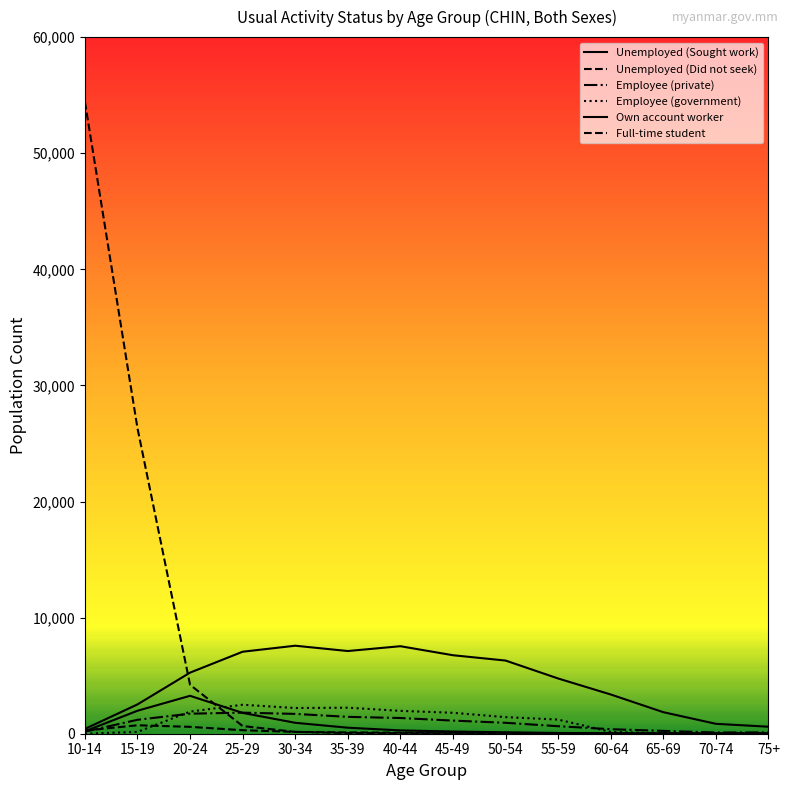

True or false: Employee (private) and Own account worker cross at least once.

False